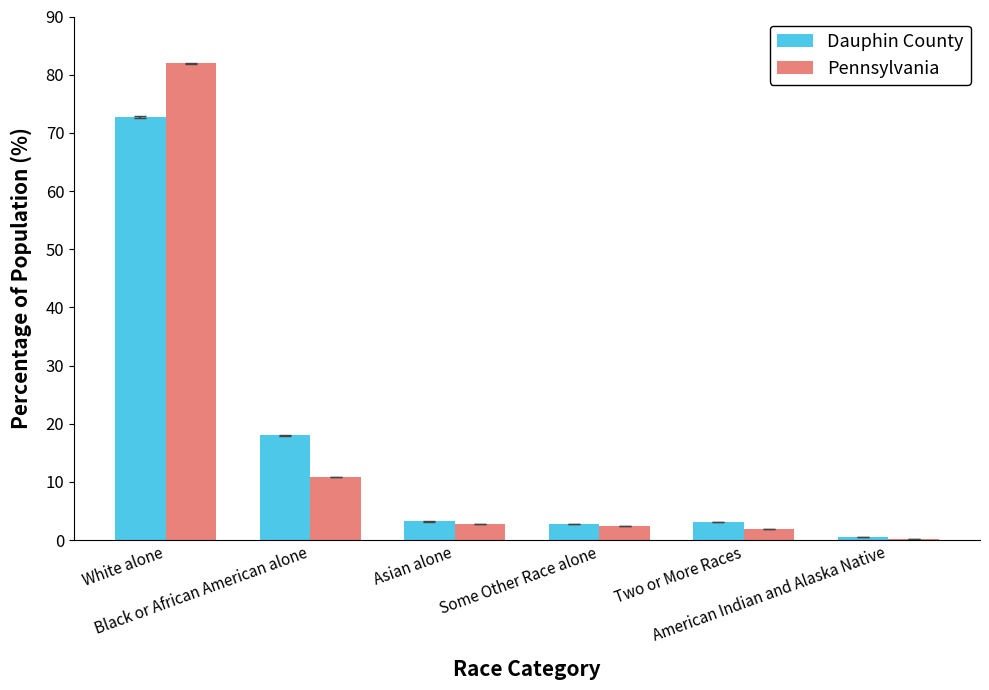

What is the sum of all Pennsylvania values?

100.0